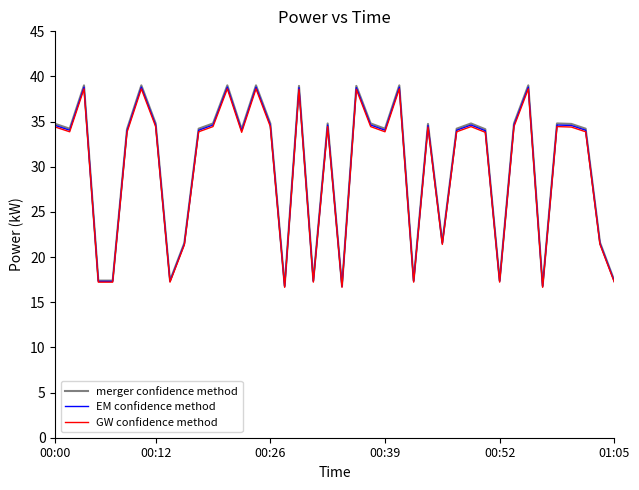

What is the sum of all merger confidence method values?

1205.3